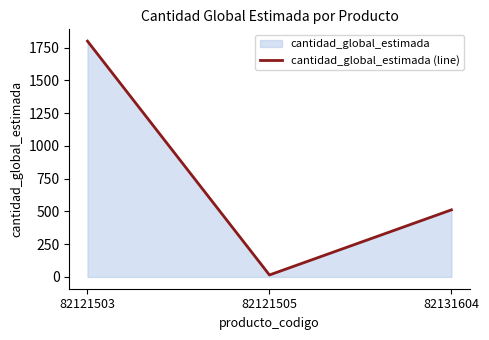

Does the chart have visible grid lines?

No